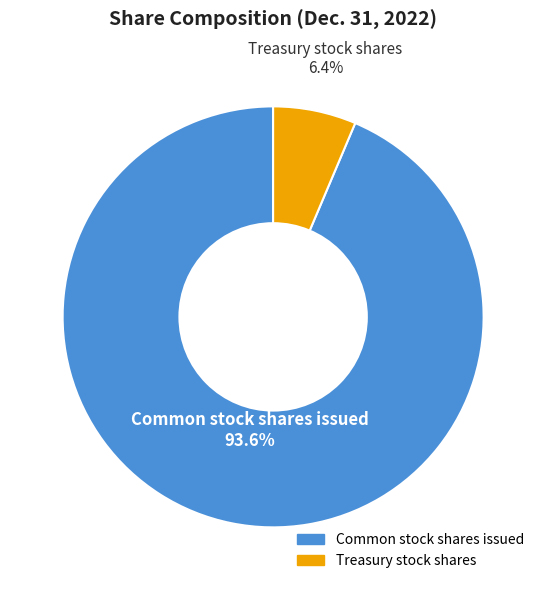

Which slice is the largest?

Common stock shares issued